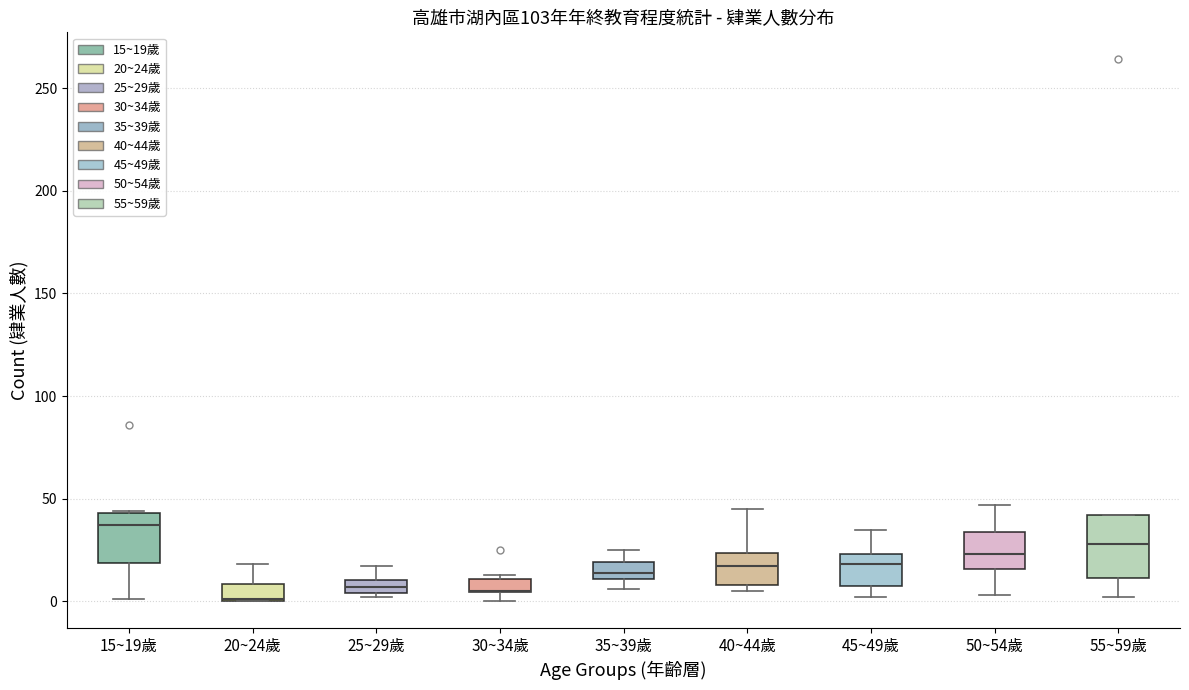

Comparing the boxes themselves (not the whiskers), which one is the tallest?

55~59歲